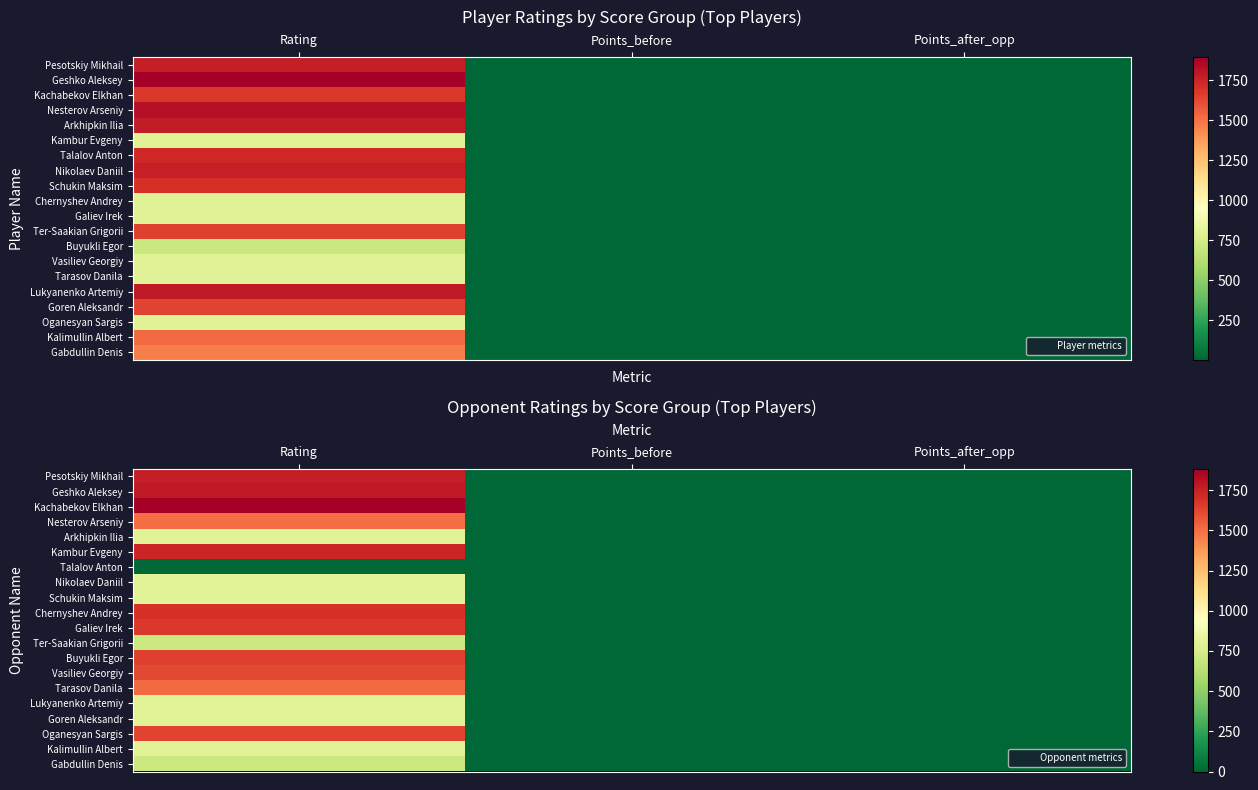

List the labels in order of Arkhipkin Ilia value, smallest first.

Points_before, Points_after_opp, Rating